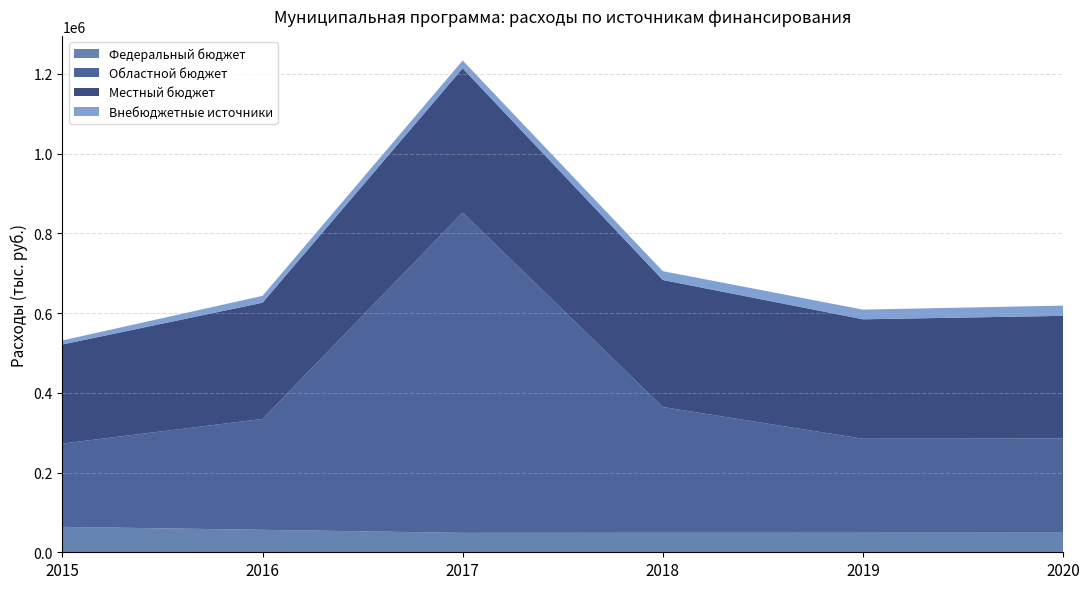

Reading right to left, what are all the values shown in this chart?

Федеральный бюджет: 2020=49185.1	2019=49010.1	2018=48985.1	2017=48685.1	2016=56363.9	2015=63734.5
Областной бюджет: 2020=236252.5	2019=235752.5	2018=315344.6	2017=803434.9	2016=278172.5	2015=208880.8
Местный бюджет: 2020=307662.1	2019=299631.3	2018=318721.2	2017=361756.8	2016=291509.3	2015=248555.1
Внебюджетные источники: 2020=25647.1	2019=24270.0	2018=22085.7	2017=19730.5	2016=17151.5	2015=10169.0